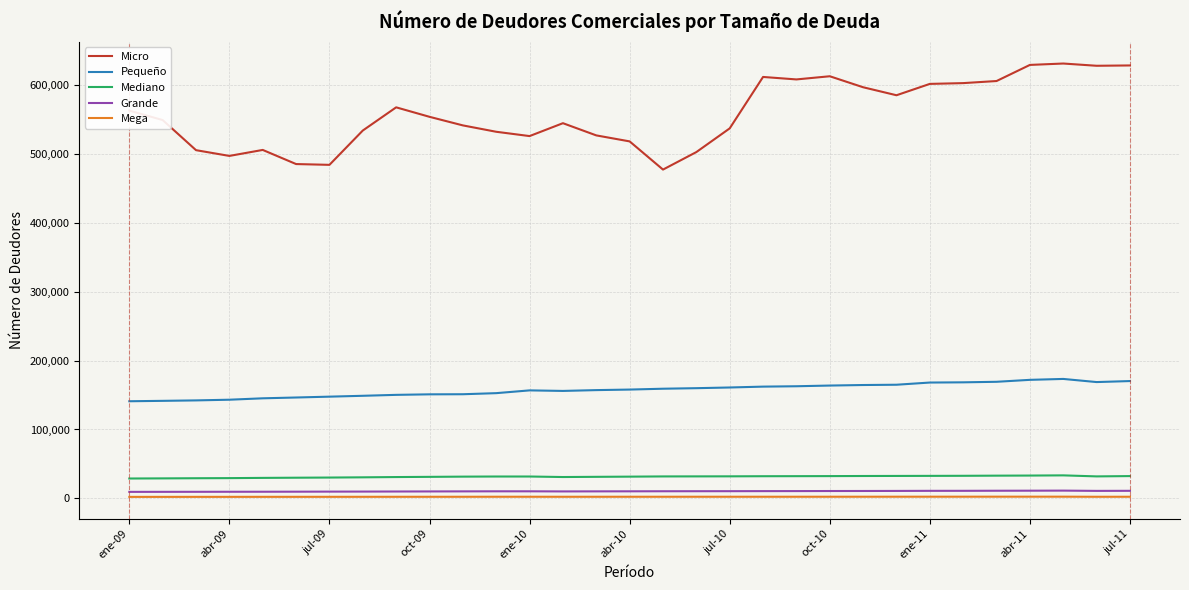

List the series in order of their peak value, lowest first.

Mega, Grande, Mediano, Pequeño, Micro